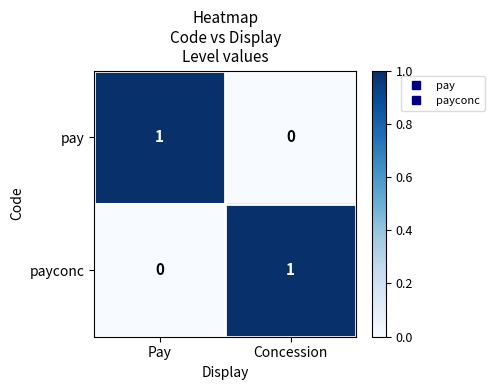

What is the difference between the highest and lowest values at Concession?

1